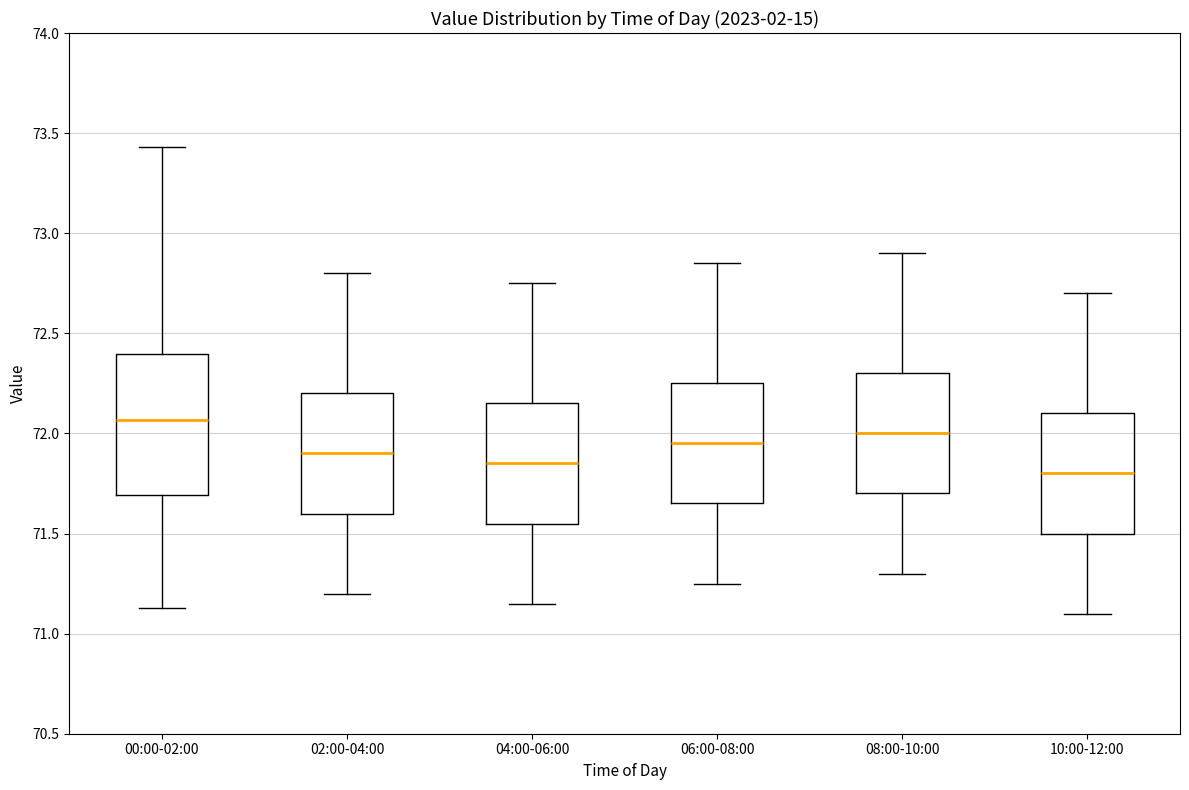

Reading left to right, transcribe this box plot: for each box, give where its median line is, the range the box spans, and where its two whiskers end, as read against the y-axis. The values are not printed on the chart, so give them approximately, as read against the axis.

00:00-02:00: median 72.05, box 71.70 to 72.40, whiskers 71.15 to 73.45
02:00-04:00: median 71.90, box 71.60 to 72.20, whiskers 71.20 to 72.80
04:00-06:00: median 71.85, box 71.55 to 72.15, whiskers 71.15 to 72.75
06:00-08:00: median 71.95, box 71.65 to 72.25, whiskers 71.25 to 72.85
08:00-10:00: median 72.00, box 71.70 to 72.30, whiskers 71.30 to 72.90
10:00-12:00: median 71.80, box 71.50 to 72.10, whiskers 71.10 to 72.70